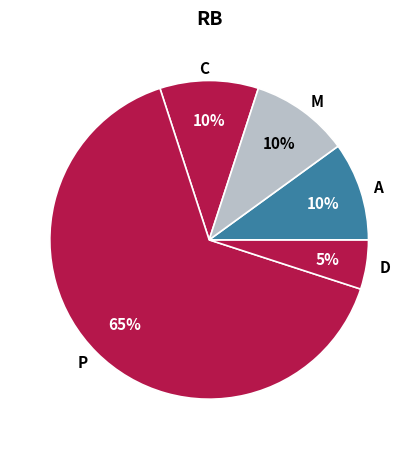

The M slice represents 10% of the pie. True or false?

True